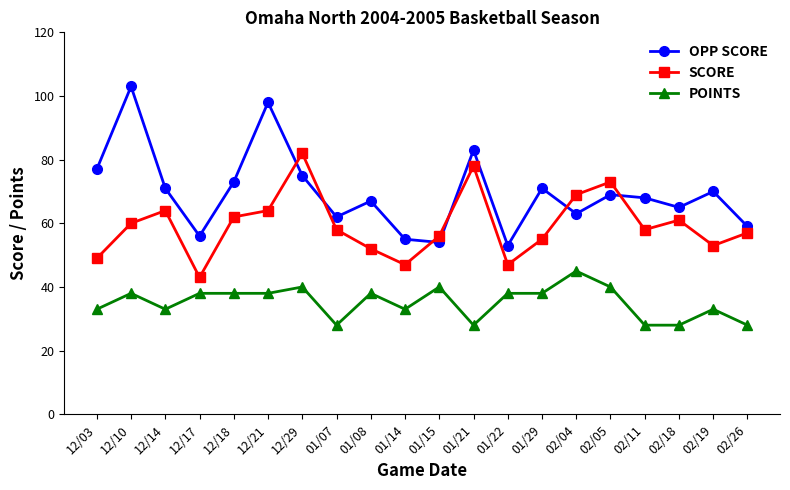

What is the approximate value of SCORE at 01/22?

47